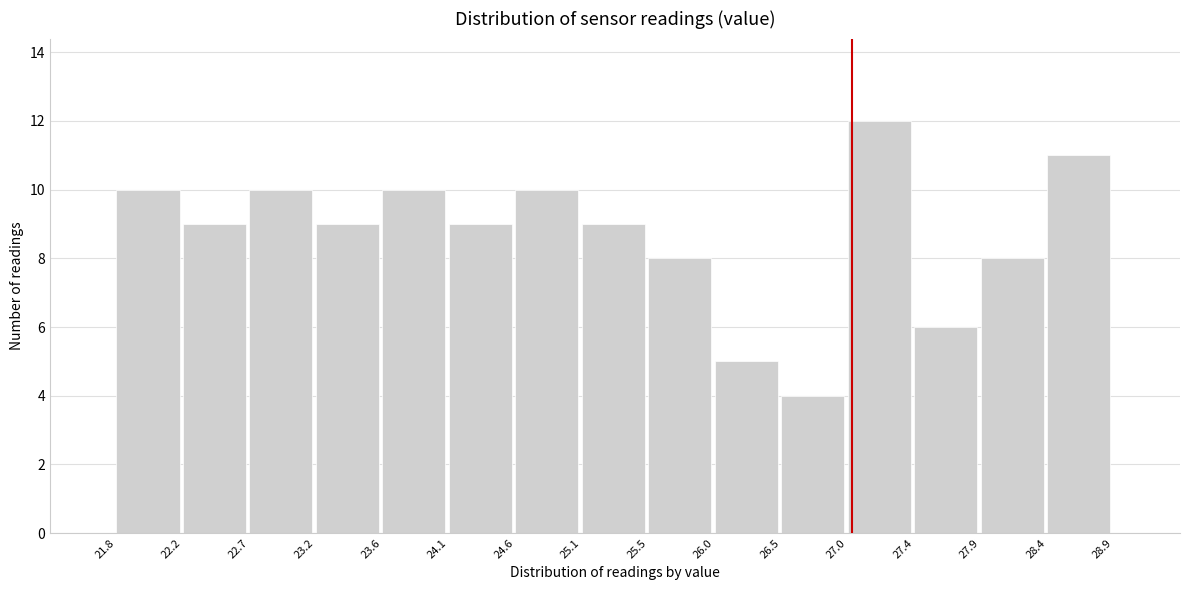

Reading left to right, transcribe this chart: for each bar, give the range it covers on the x-axis and its height. The values are not printed on the chart, so give them approximately, as read against the axis.

21.8 to 22.2: 10
22.2 to 22.7: 9
22.7 to 23.2: 10
23.2 to 23.6: 9
23.6 to 24.1: 10
24.1 to 24.6: 9
24.6 to 25.1: 10
25.1 to 25.5: 9
25.5 to 26.0: 8
26.0 to 26.5: 5
26.5 to 27.0: 4
27.0 to 27.4: 12
27.4 to 27.9: 6
27.9 to 28.4: 8
28.4 to 28.9: 11